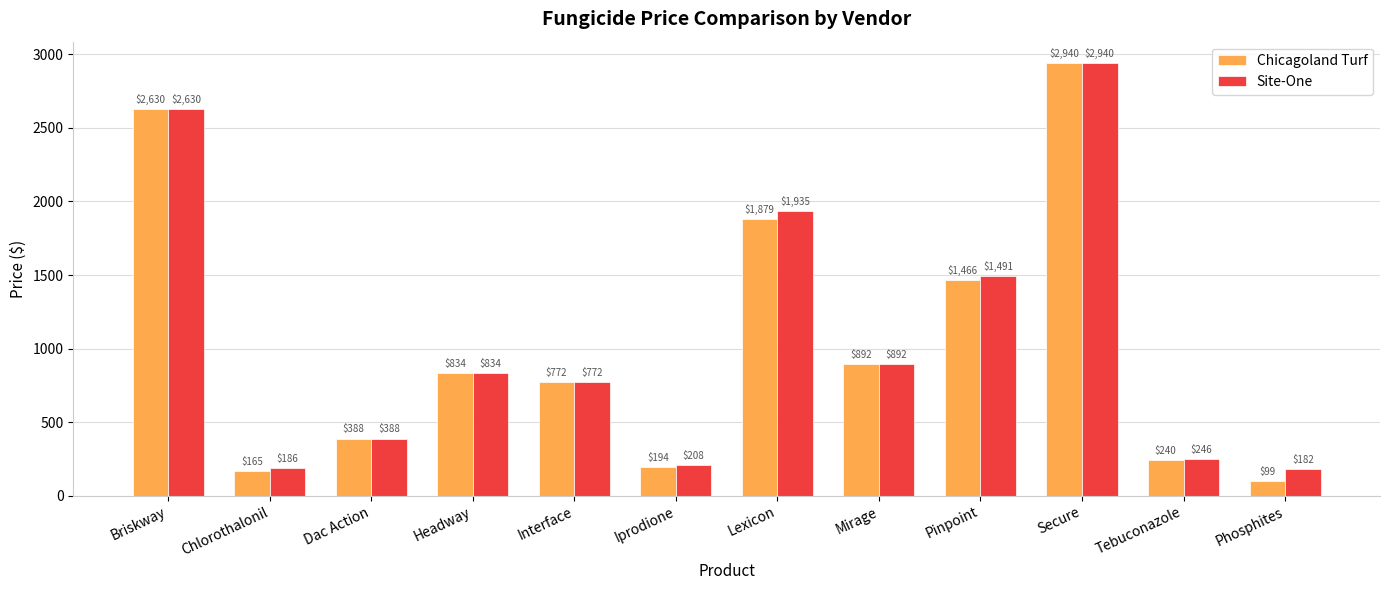

The Chicagoland Turf series shows 165.0 at Chlorothalonil. True or false?

True